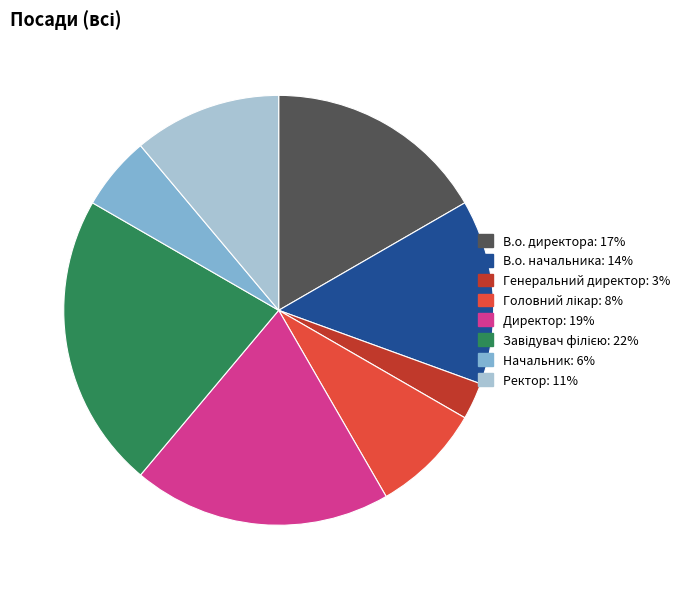

Combined, do Директор and Ректор account for over 50%?

No